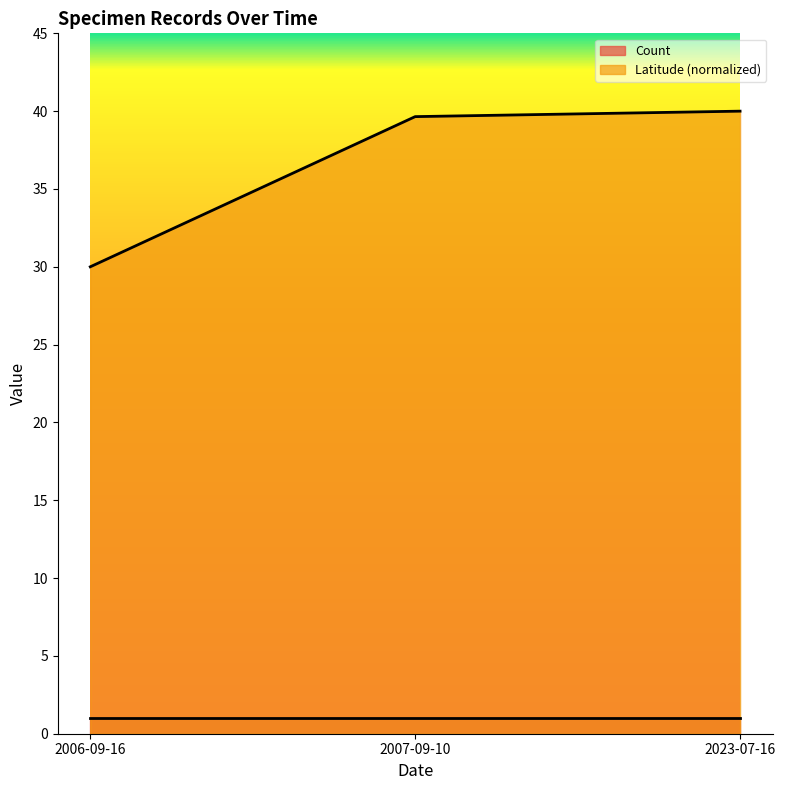

What is the change in value from 2007-09-10 to 2023-07-16?

+0.4